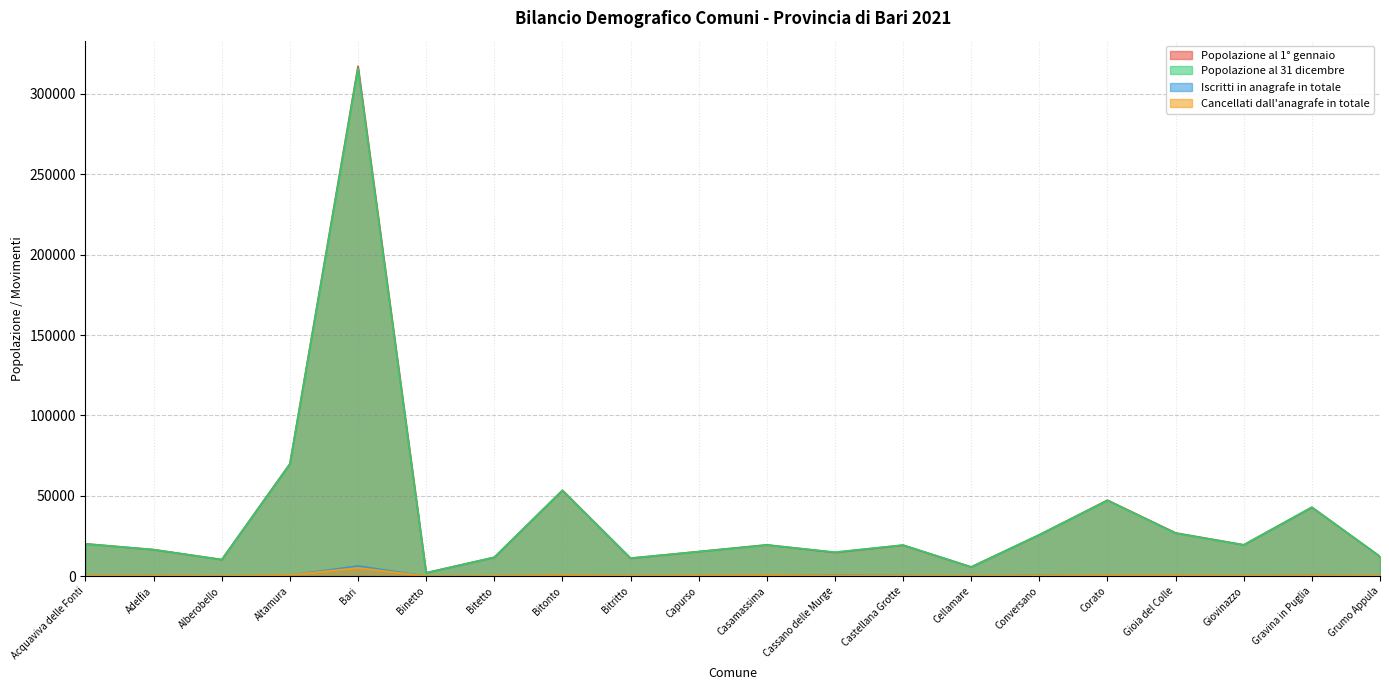

After their last crossing, which series has the higher values: Popolazione al 31 dicembre or Popolazione al 1° gennaio?

Popolazione al 1° gennaio